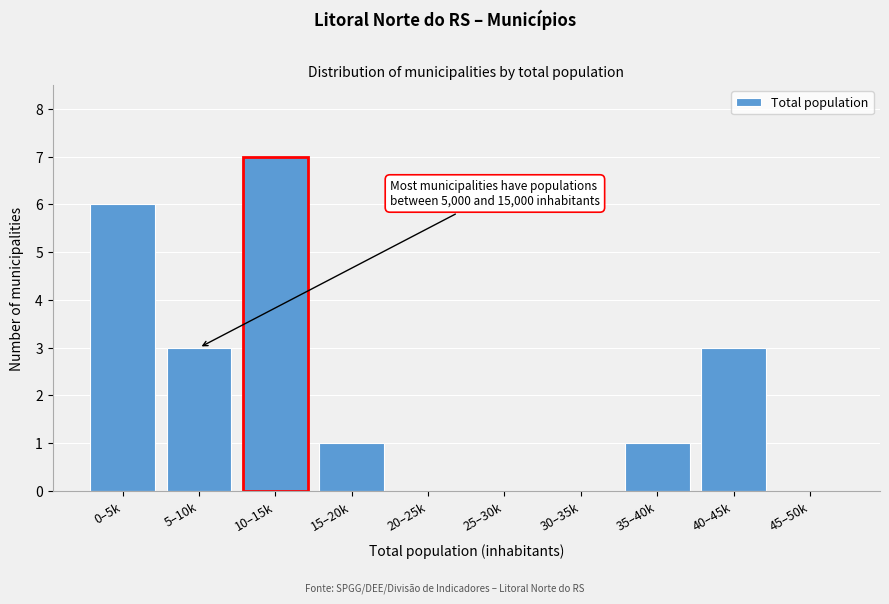

Reading left to right, extract all data points from this chart.

0–5k=6	5–10k=3	10–15k=7	15–20k=1	20–25k=0	25–30k=0	30–35k=0	35–40k=1	40–45k=3	45–50k=0